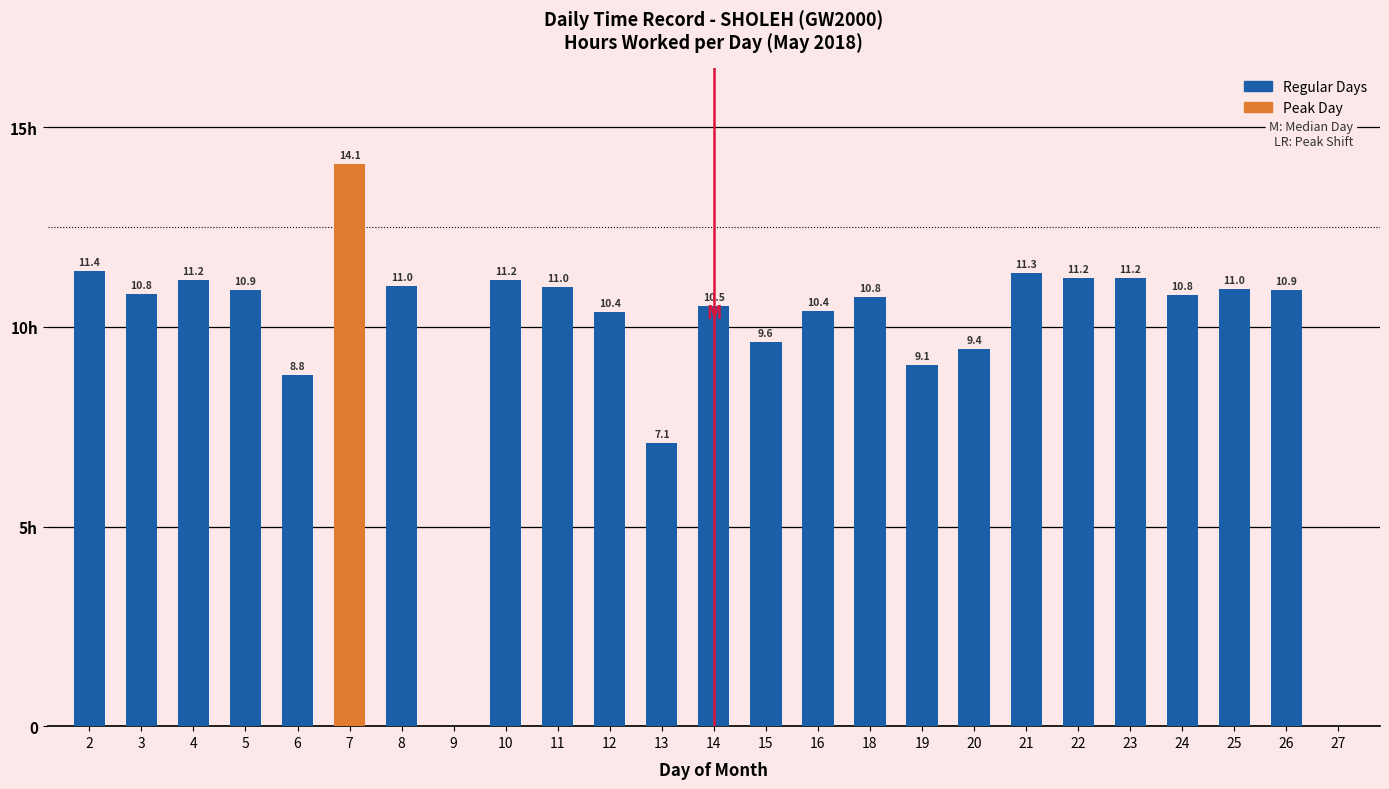

What is the approximate value at 26?

10.9